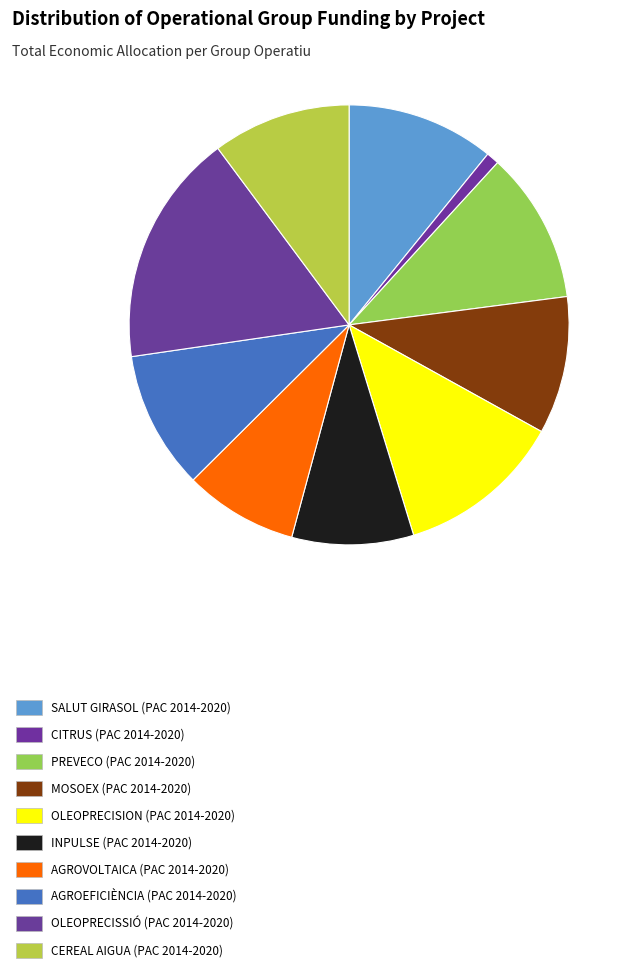

Between PREVECO and AGROEFICIÈNCIA, which is larger?

PREVECO